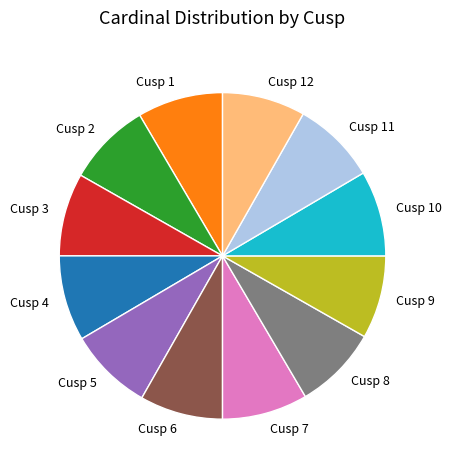

What is the ratio of the value at Cusp 4 to the value at Cusp 8?

1.0